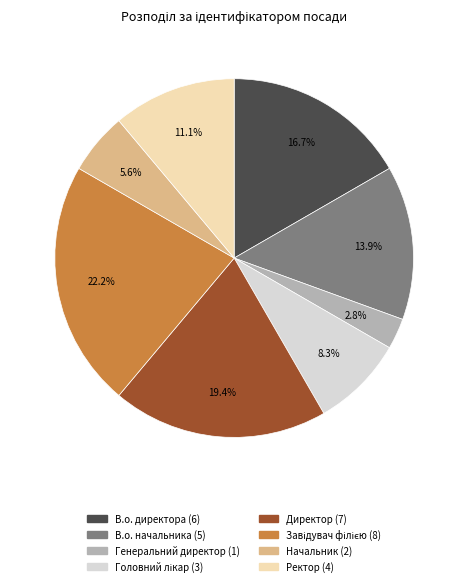

Is there a majority slice in this chart?

No